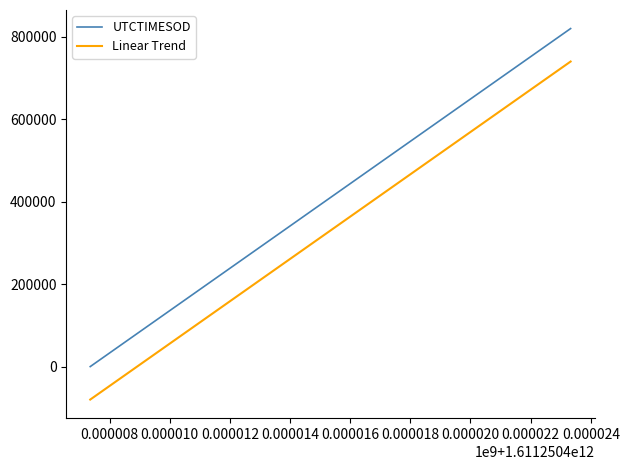

True or false: Linear Trend and UTCTIMESOD intersect in this chart.

False